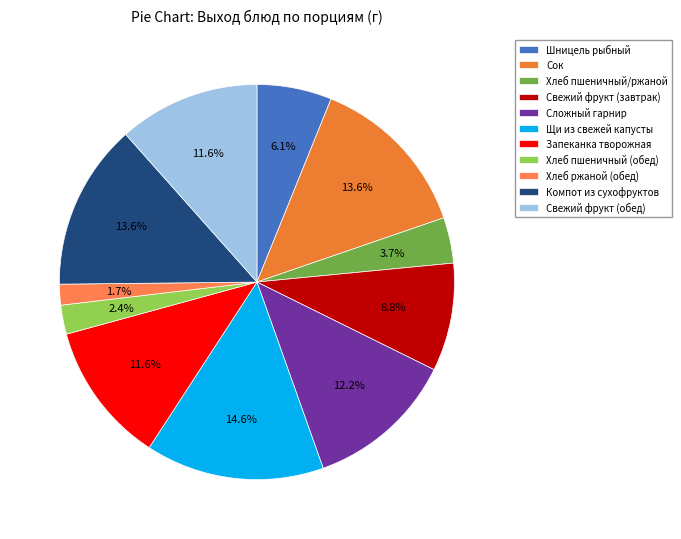

Approximately how many times larger is the value at Хлеб ржаной (обед) compared to Свежий фрукт (завтрак)?

0.2